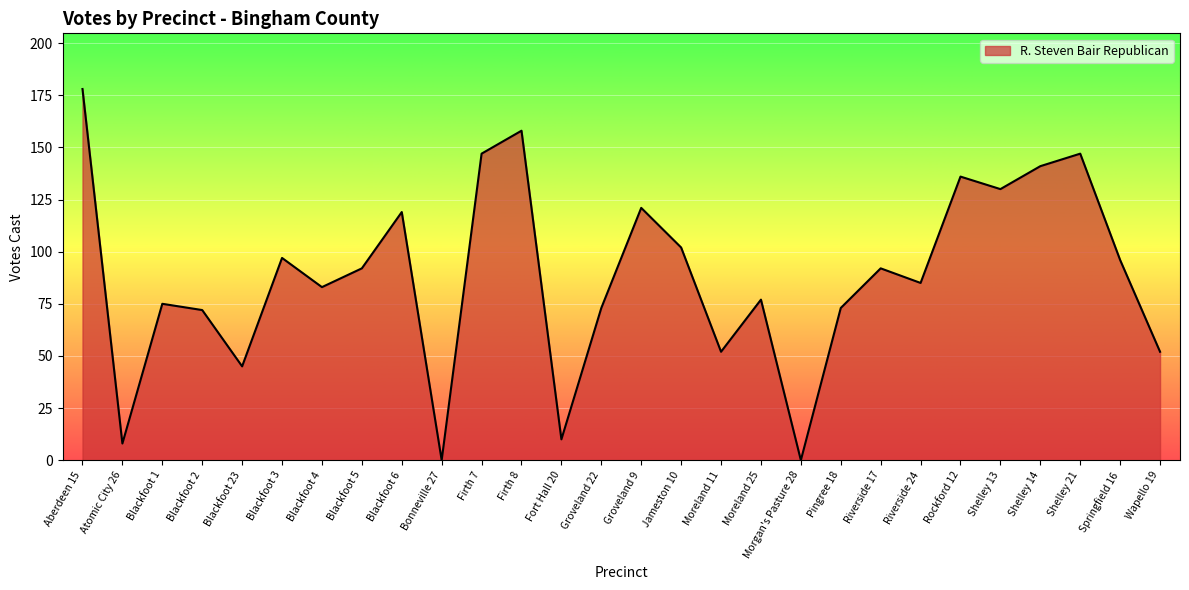

Count the number of categories in the chart.

28